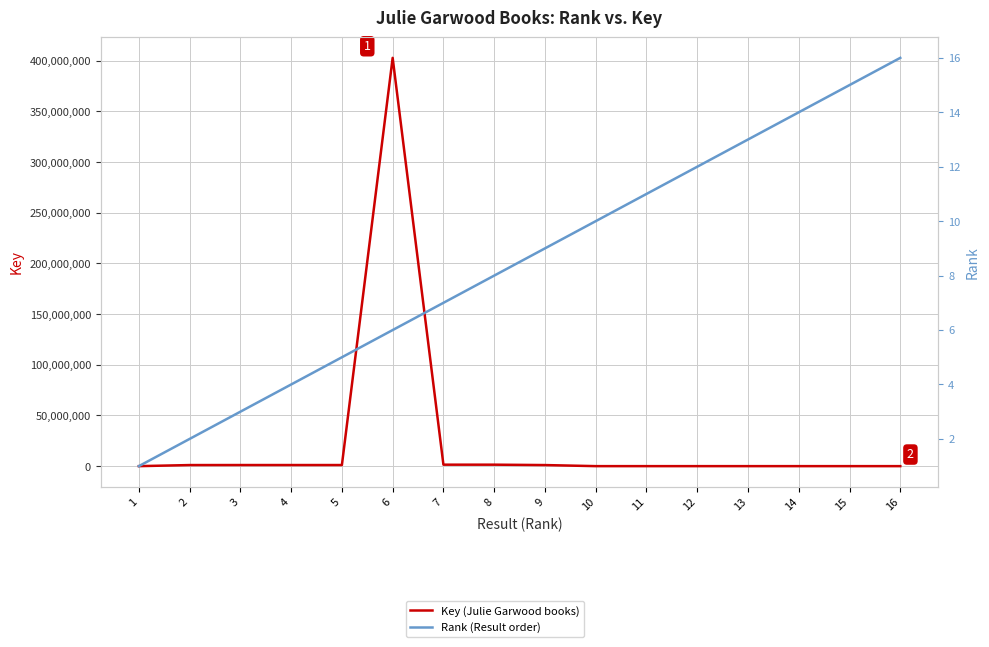

What is the spread (max minus min) of values at 6?

402908294